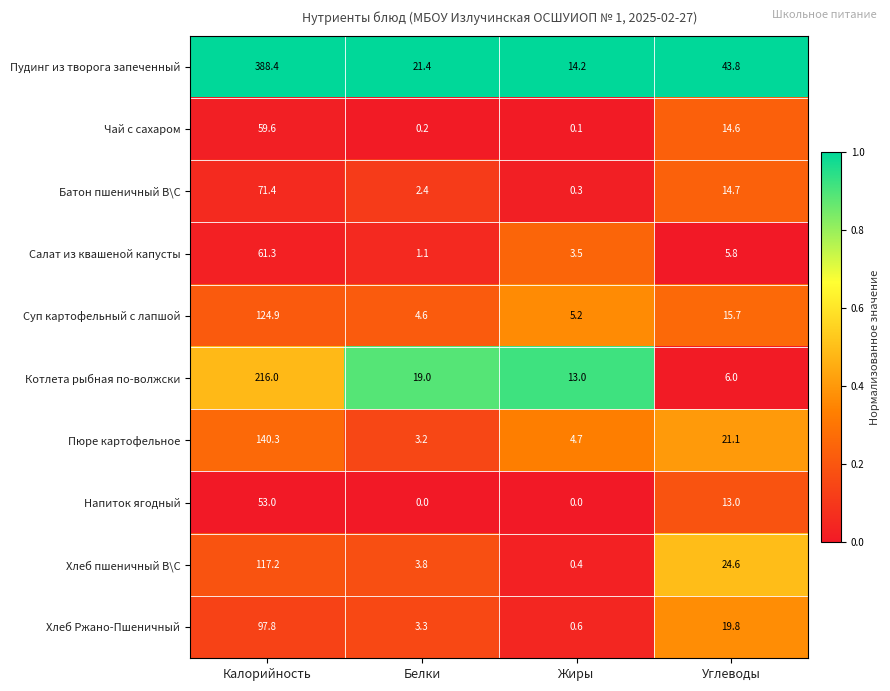

Which series changed the most between Калорийность and Белки?

Пудинг из творога запеченный